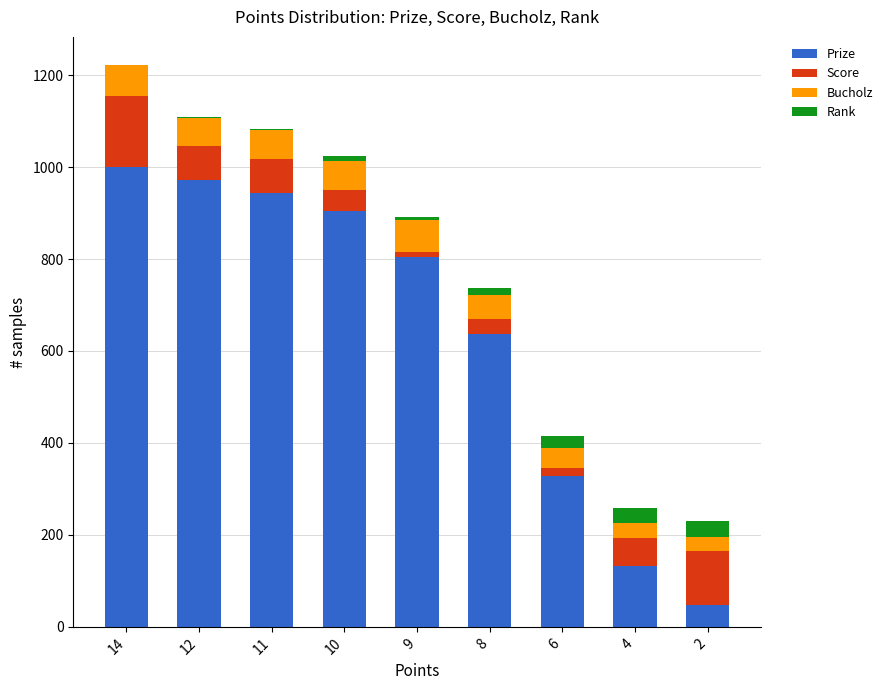

What is the highest value of the Prize series?

1000